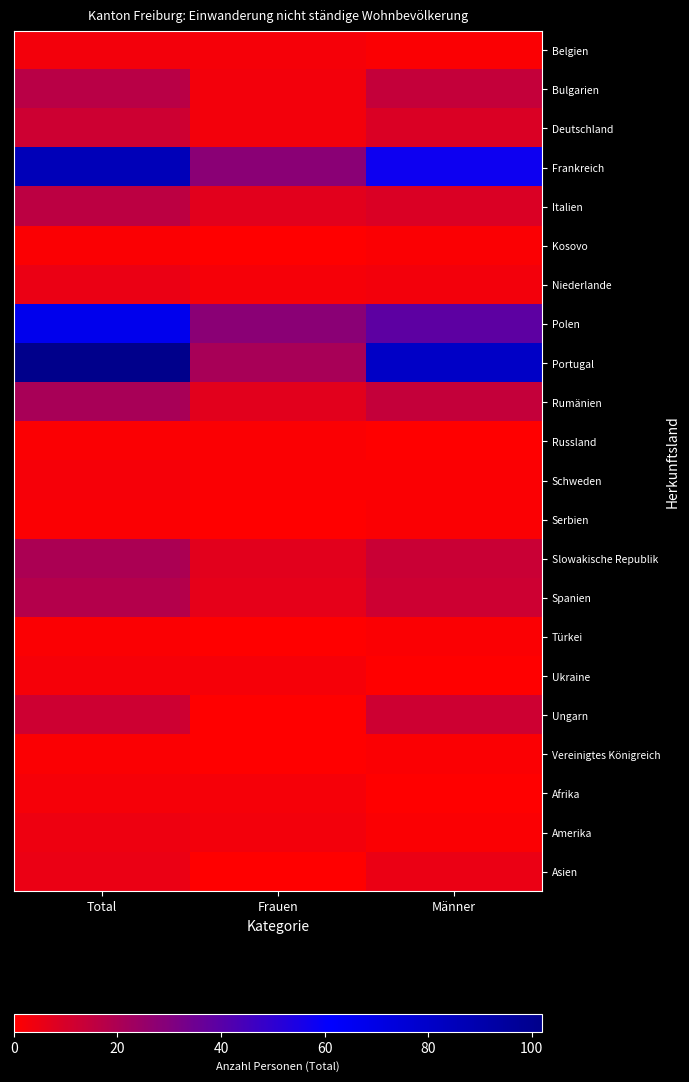

Which series has the largest total across all categories?

Portugal